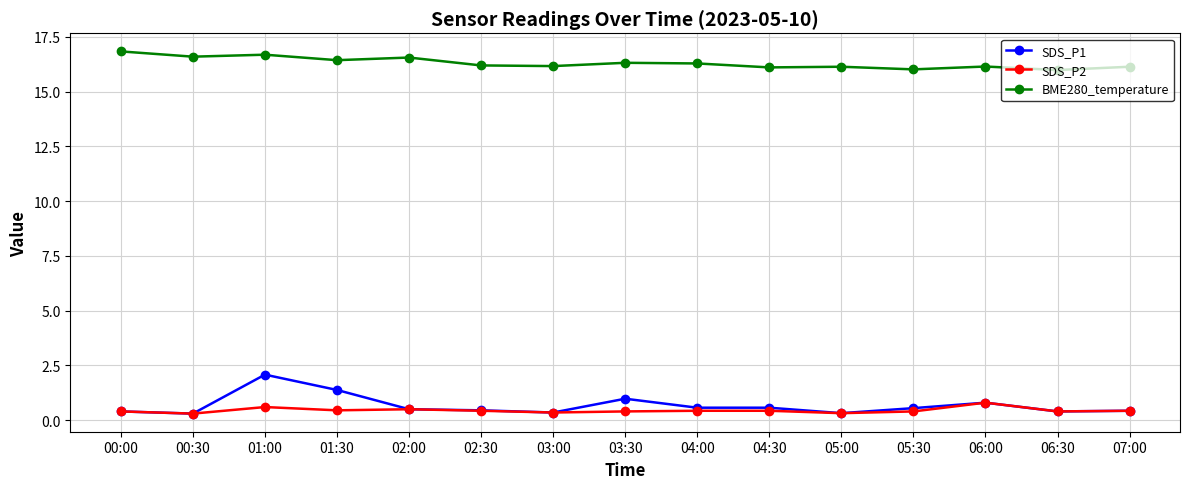

Which series has the largest total across all categories?

BME280_temperature